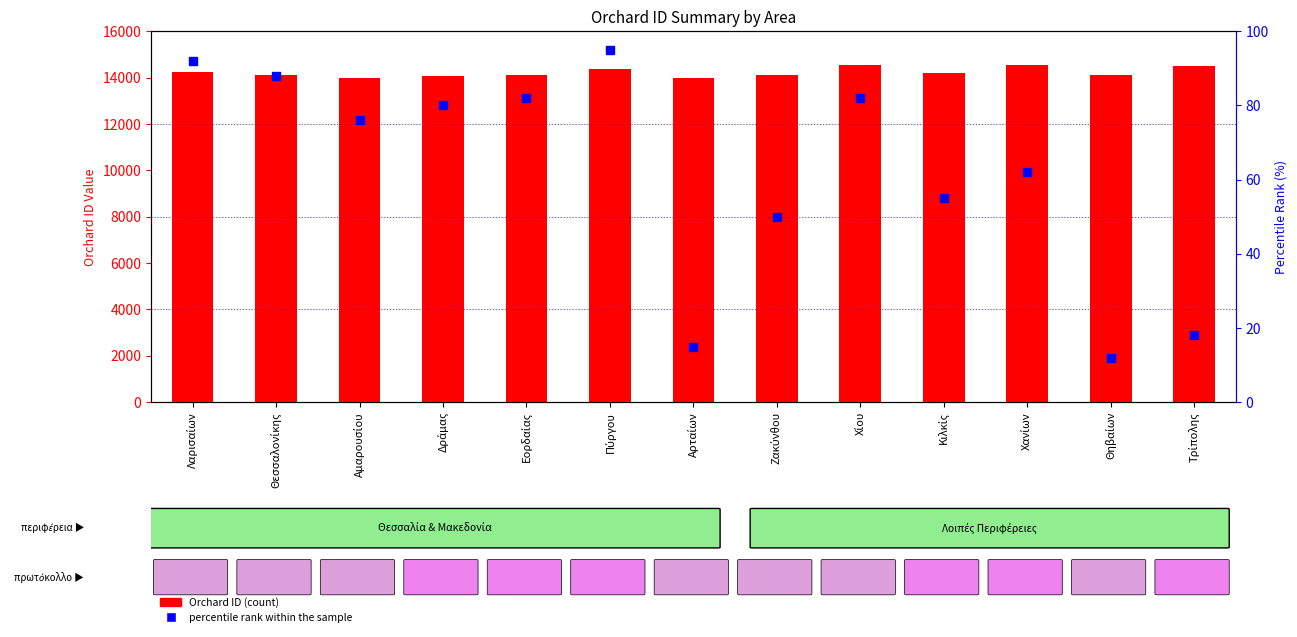

Which series has the largest Y range (max minus min)?

Orchard ID (count)